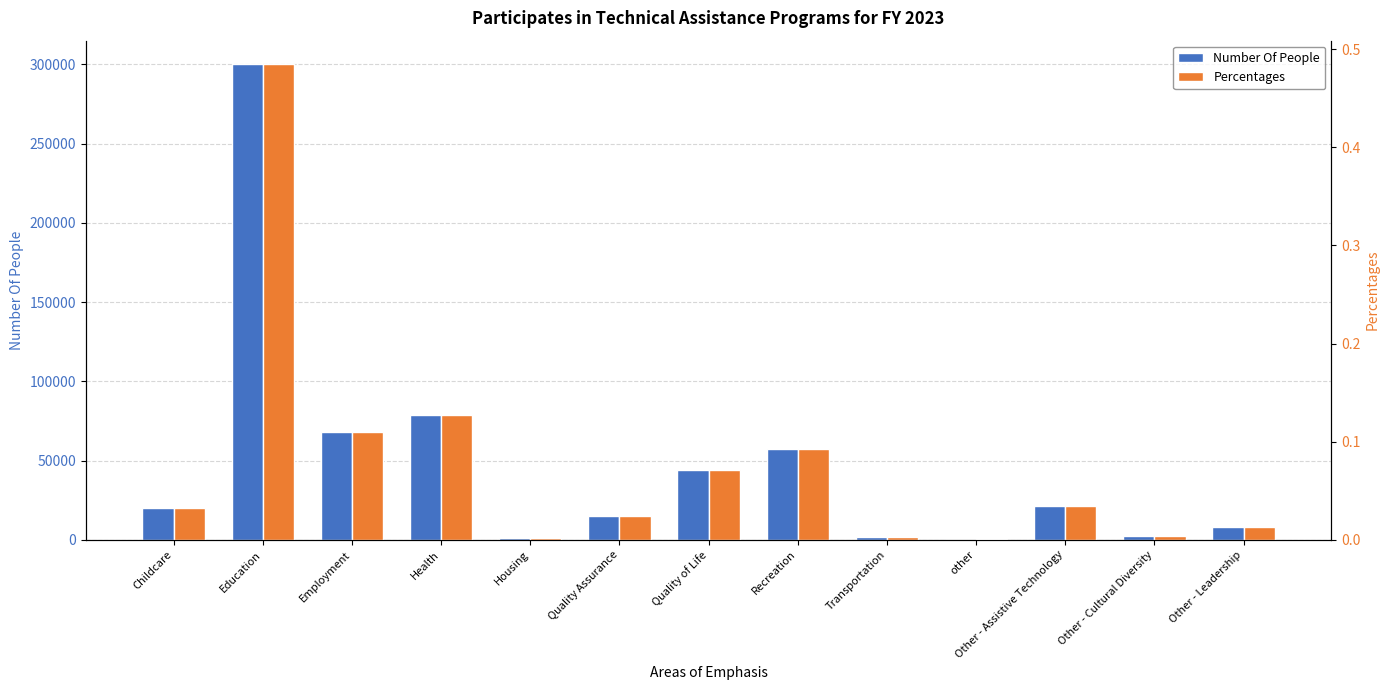

What is the total value across all series at other?

240.0